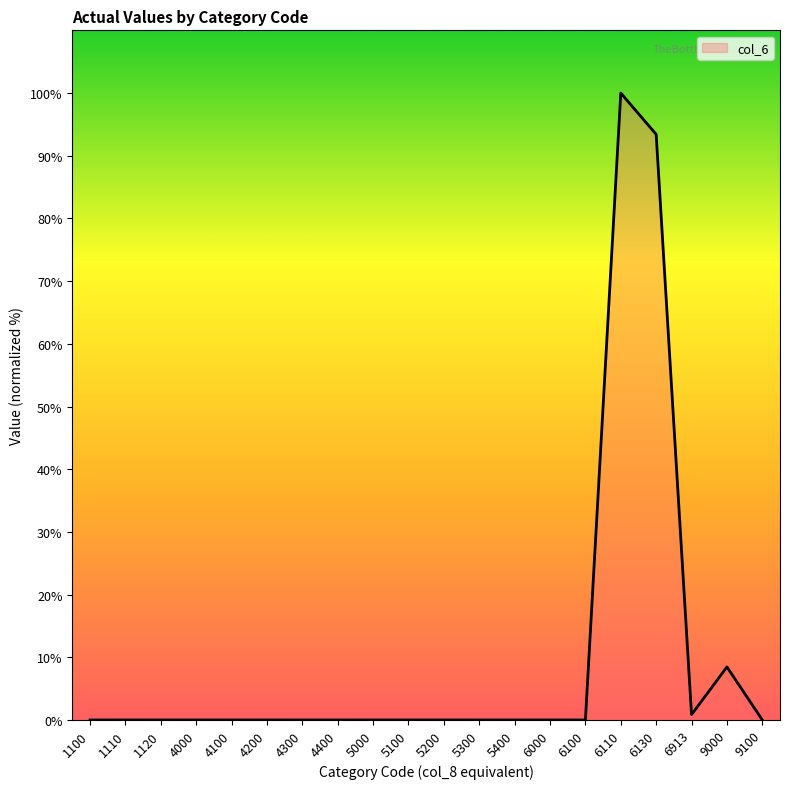

What is the difference between the values at 9000 and 6130?

85.0